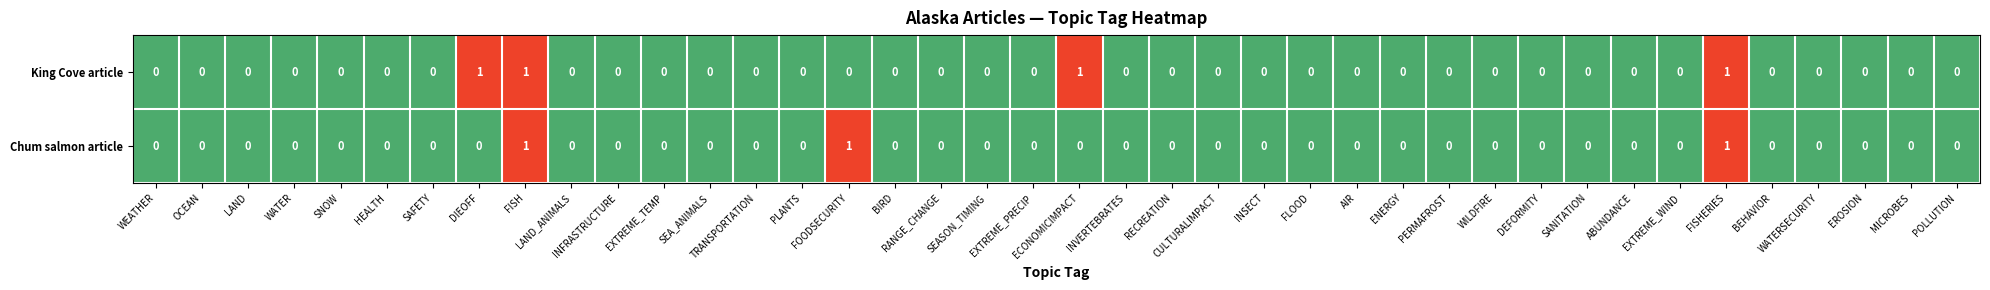

List the series in order of their overall mean, lowest first.

Chum salmon article, King Cove article